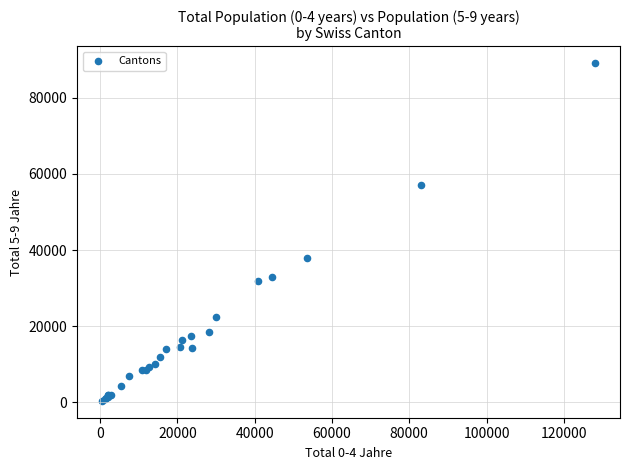

What Y value in the scatter plot is closest to 44734?

37825